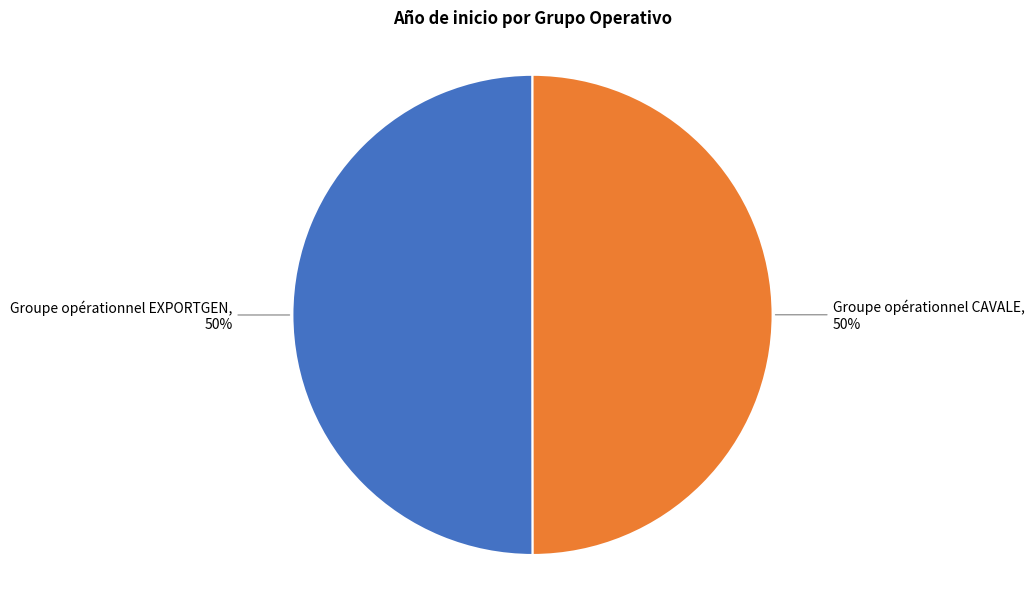

What percentage is the Groupe opérationnel CAVALE slice, to the nearest percent?

50%